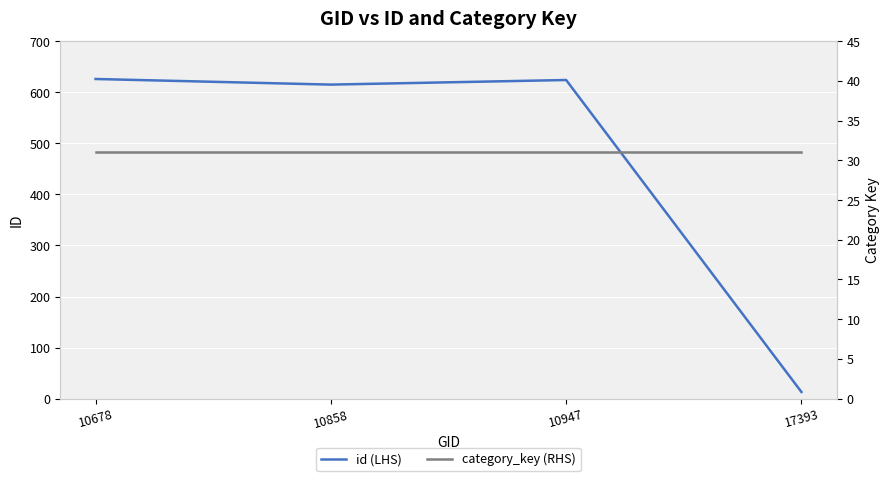

What is the spread (max minus min) of values at 10678?

595